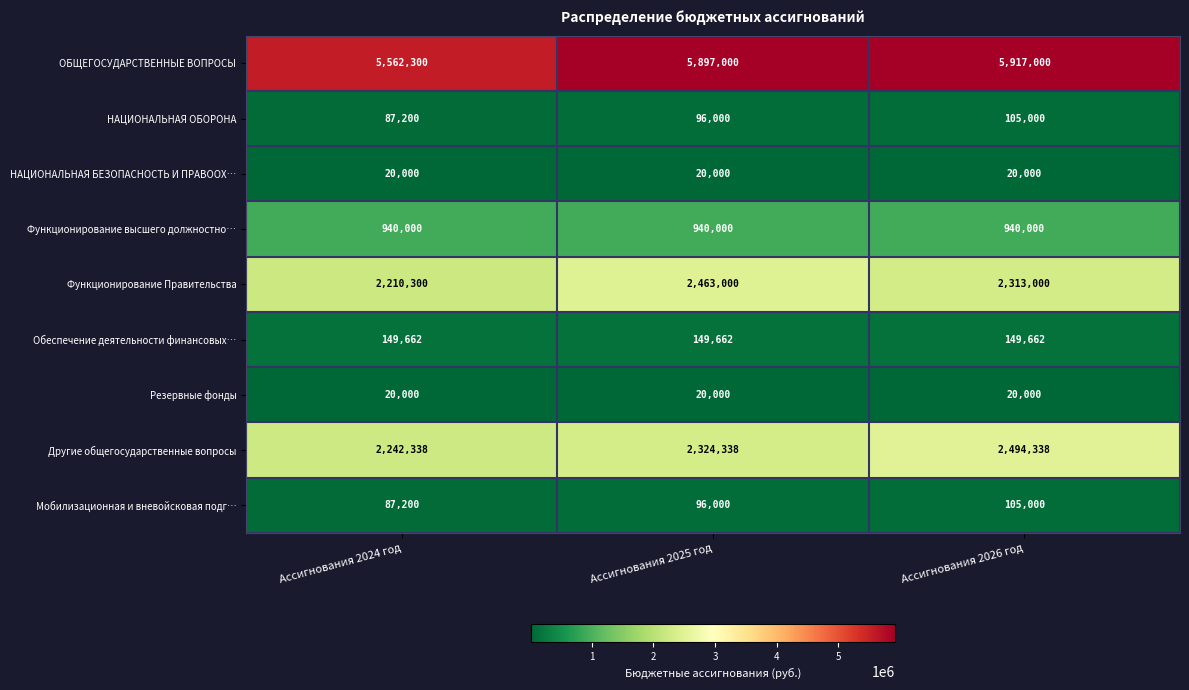

What is the approximate value of Функционирование Правительства at Ассигнования 2025 год?

2463000